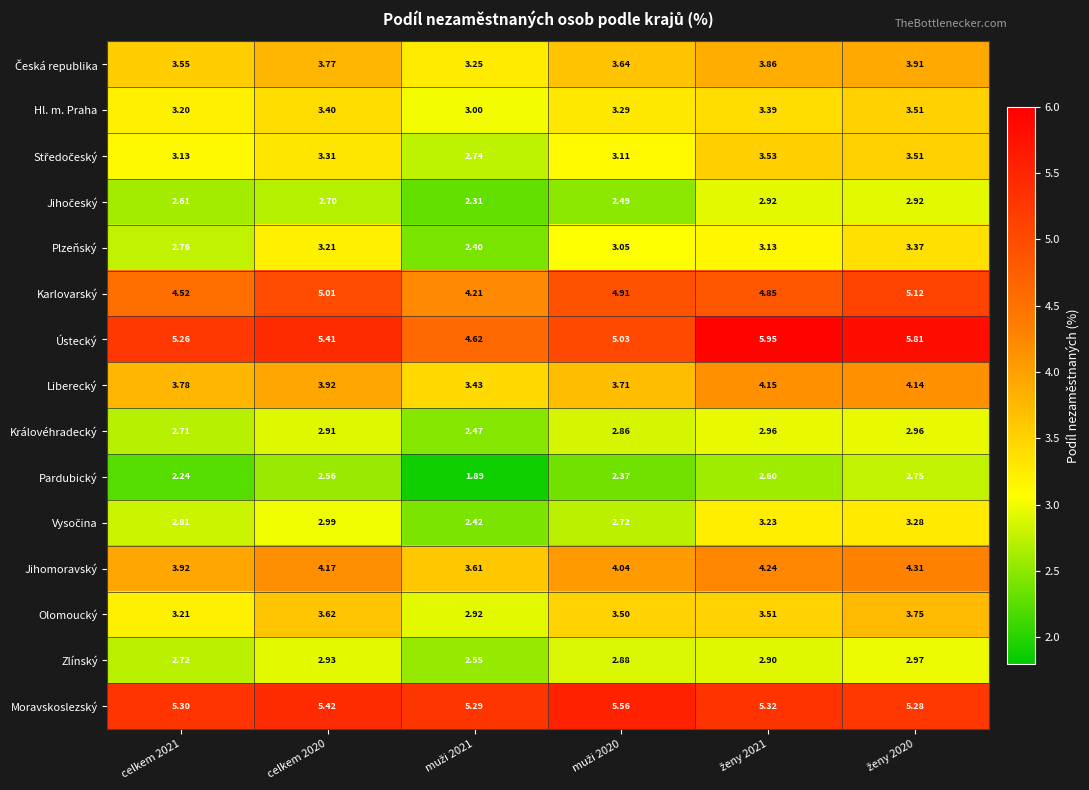

Which series has the largest range (max minus min)?

Ústecký